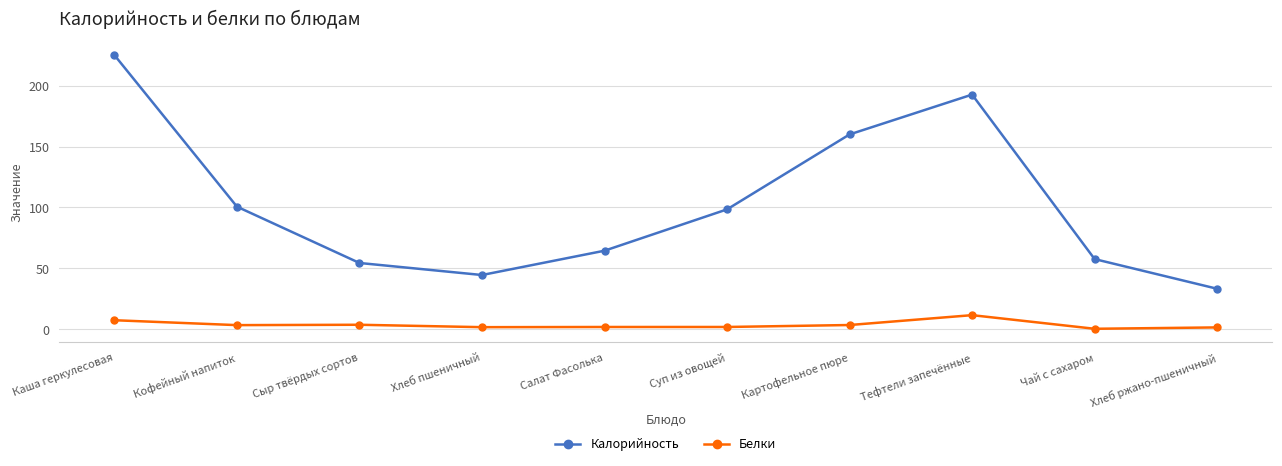

True or false: Белки and Калорийность intersect in this chart.

False